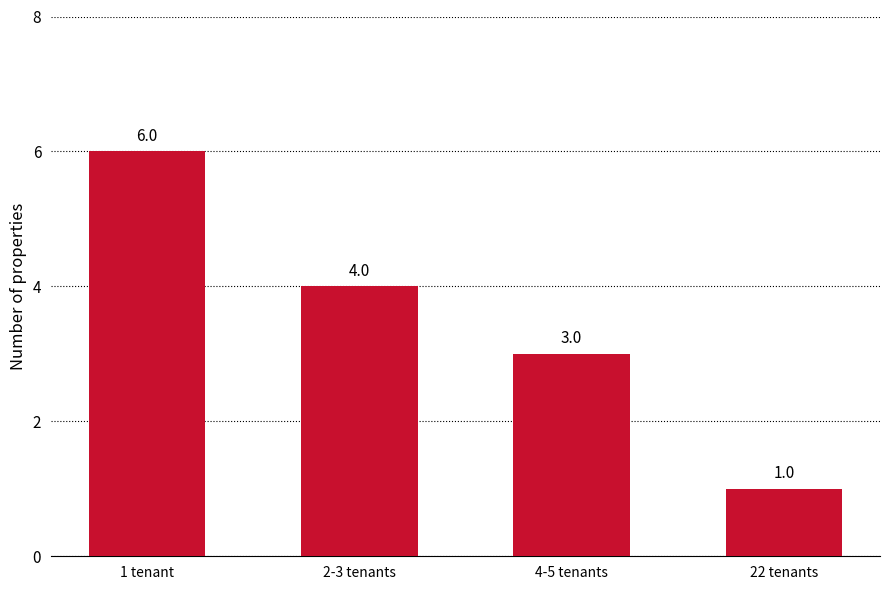

What is the difference between the maximum and minimum values?

5